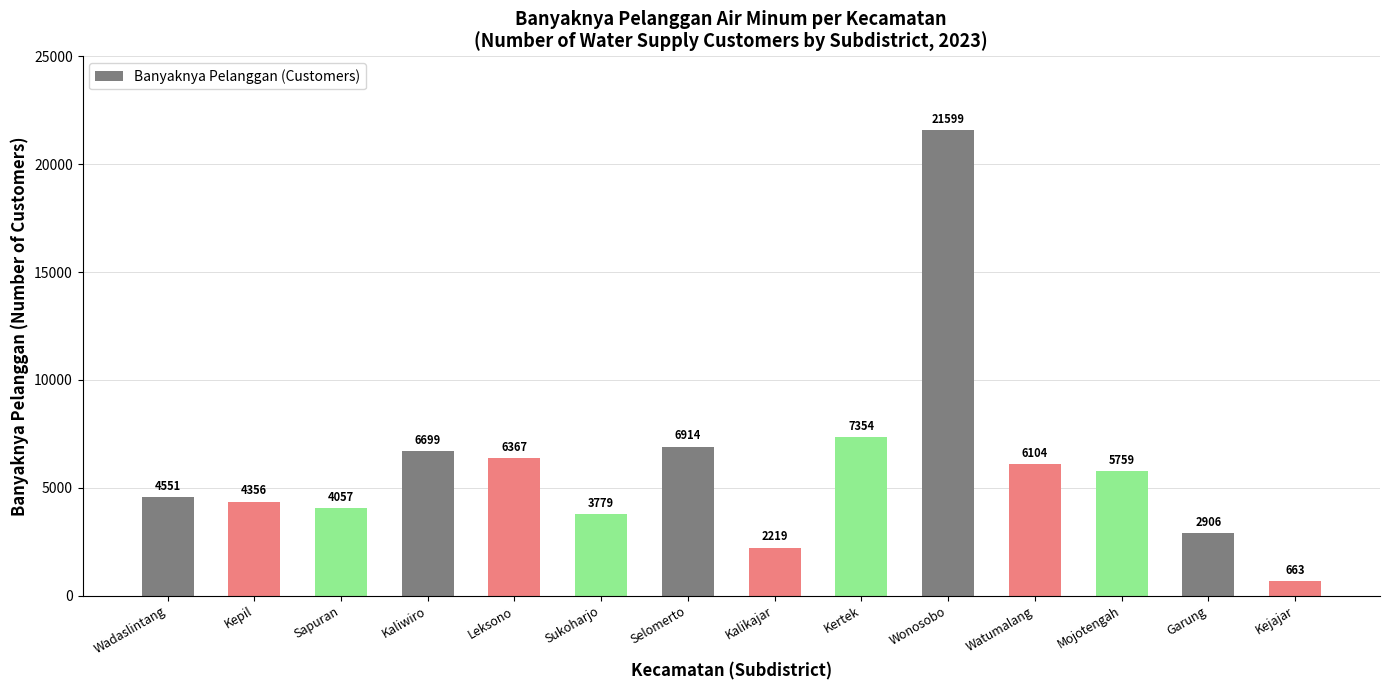

What position from the right is Watumalang?

4